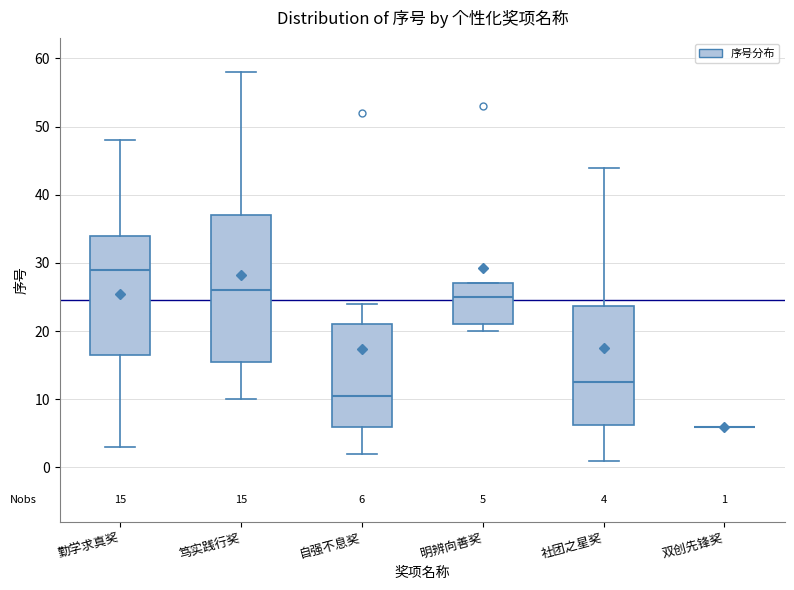

Which box is the tallest, from its lower edge to its upper edge?

笃实践行奖